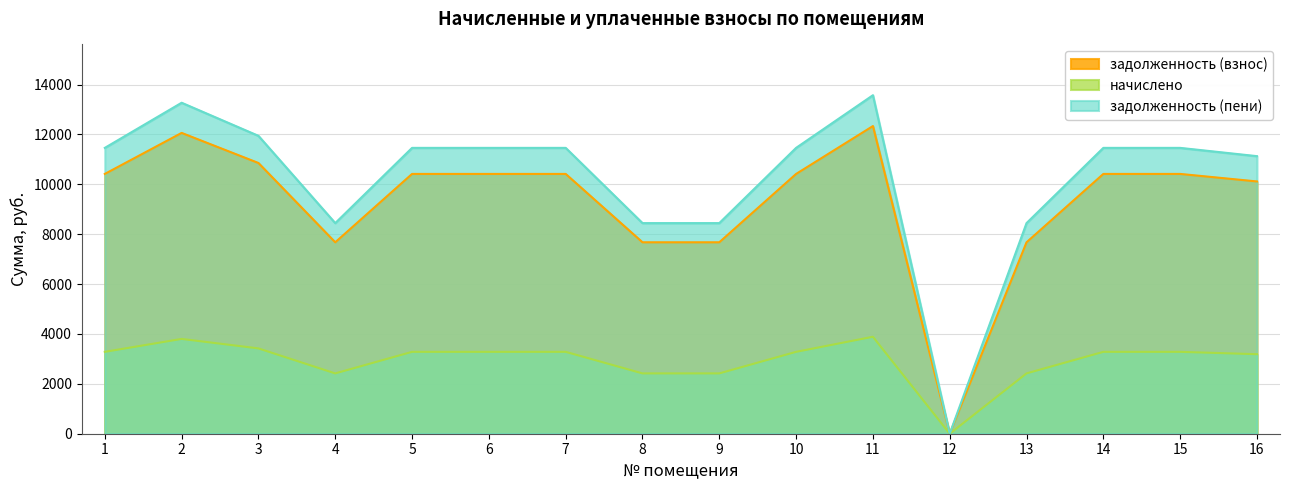

At which label does начислено first exceed 3283?

1